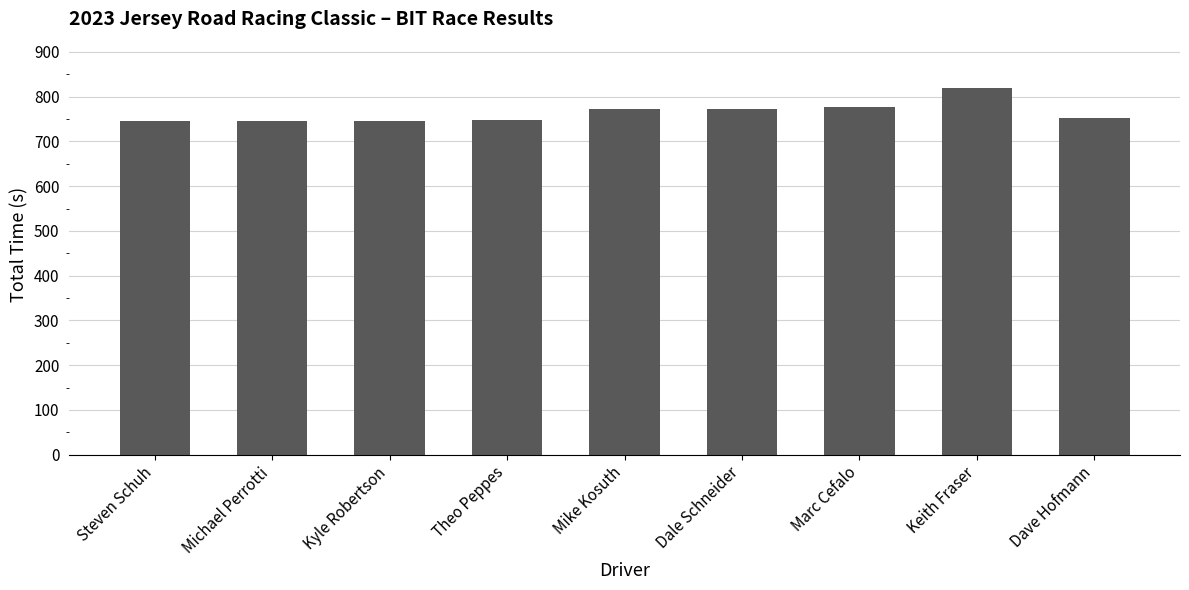

What is the sum of the values at Keith Fraser and Mike Kosuth?

1591.2